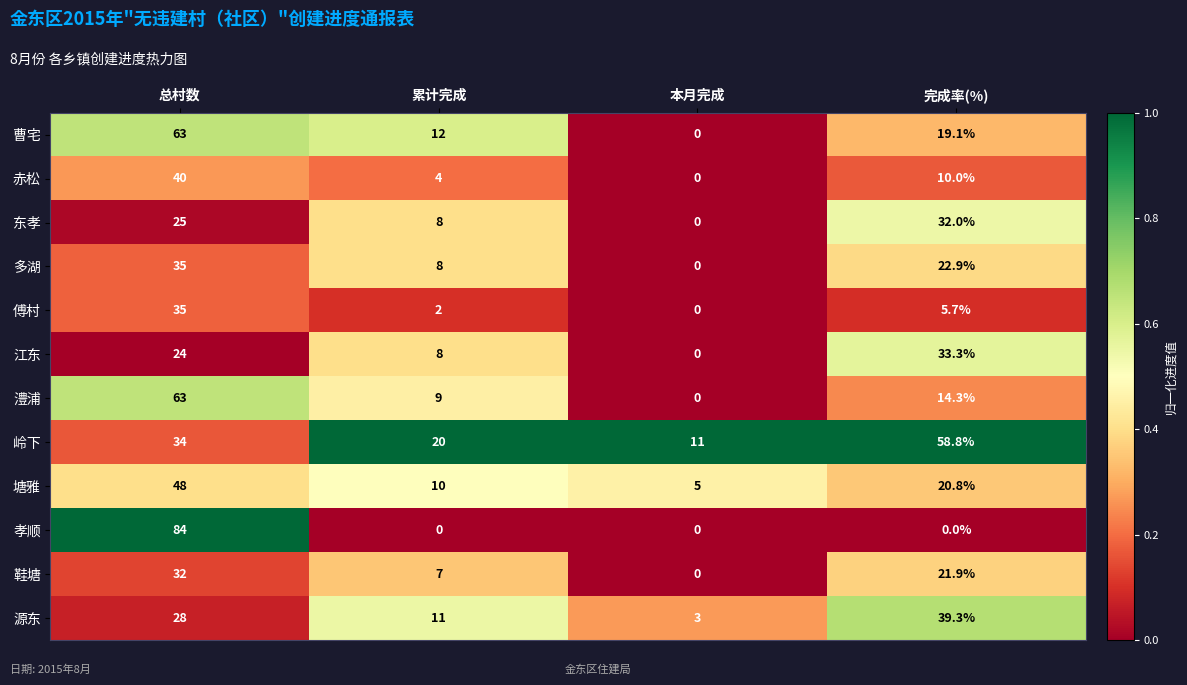

Is it true that 多湖 equals 22.9 at 完成率(%)?

True